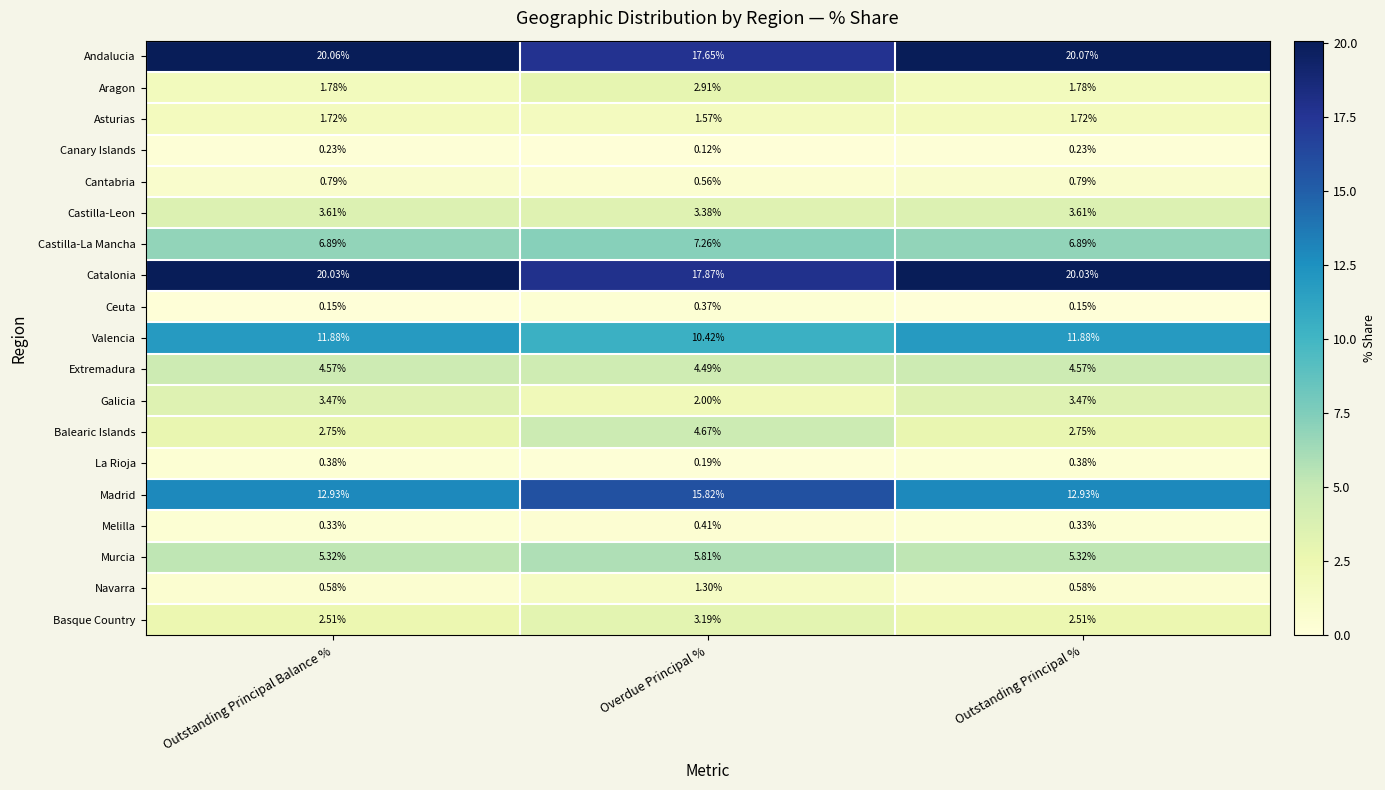

Which series changed the most between Outstanding Principal Balance % and Overdue Principal %?

Madrid